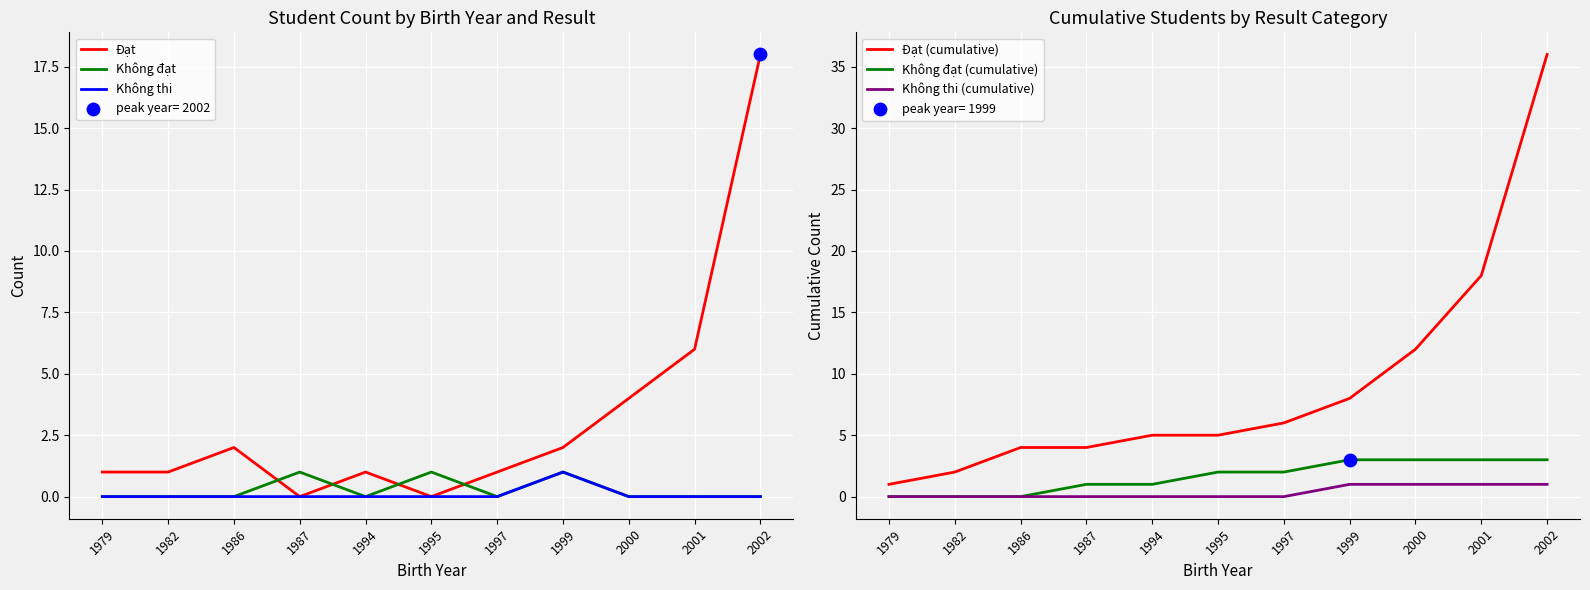

At which category is the sum across all series the highest?

2002